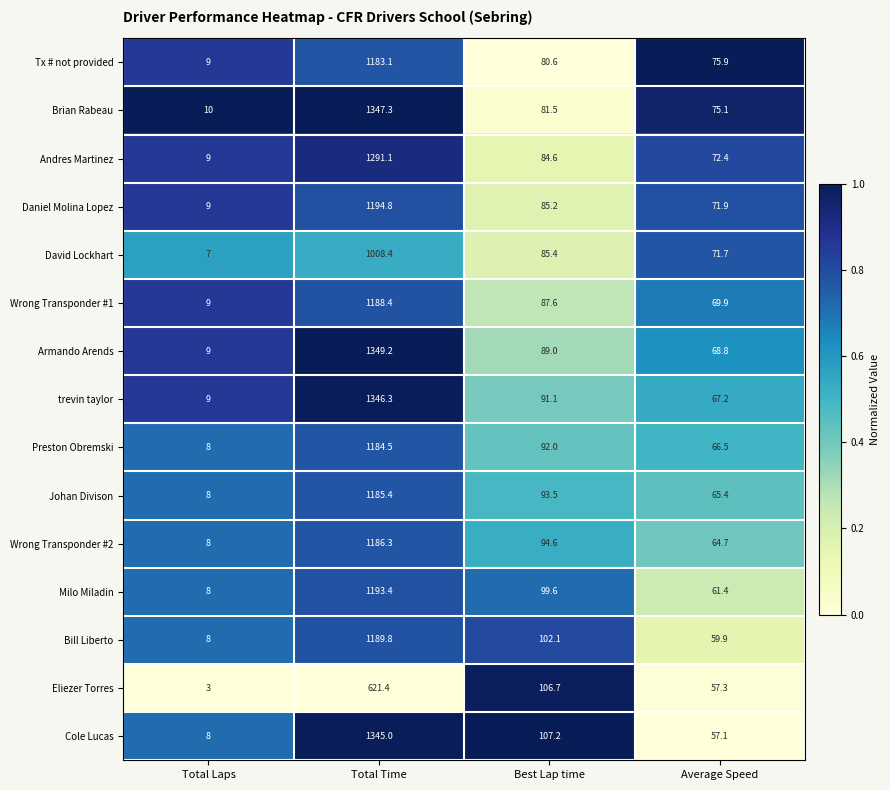

The Milo Miladin series shows 29.4 at Best Lap time. True or false?

False